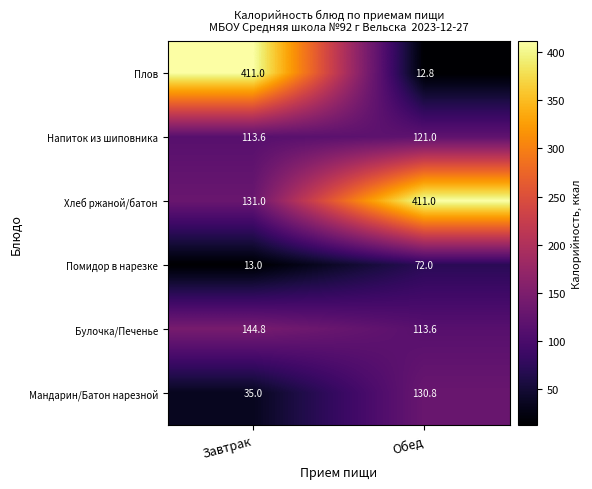

Is it true that Булочка/Печенье equals 144.8 at Завтрак?

True